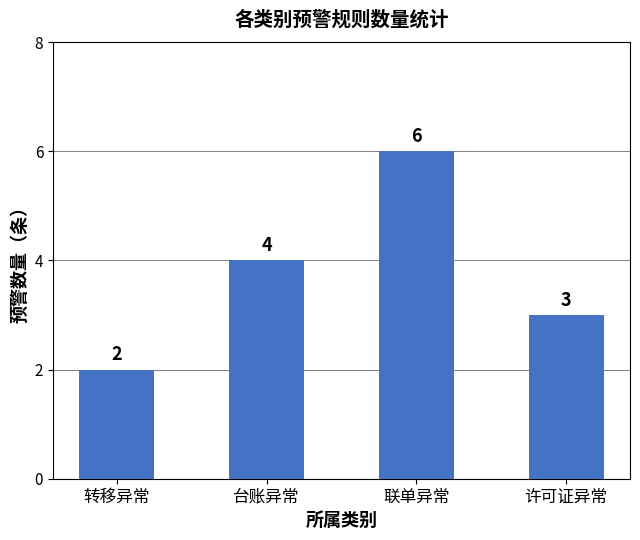

Reading left to right, transcribe all the data shown in this chart.

转移异常=2	台账异常=4	联单异常=6	许可证异常=3